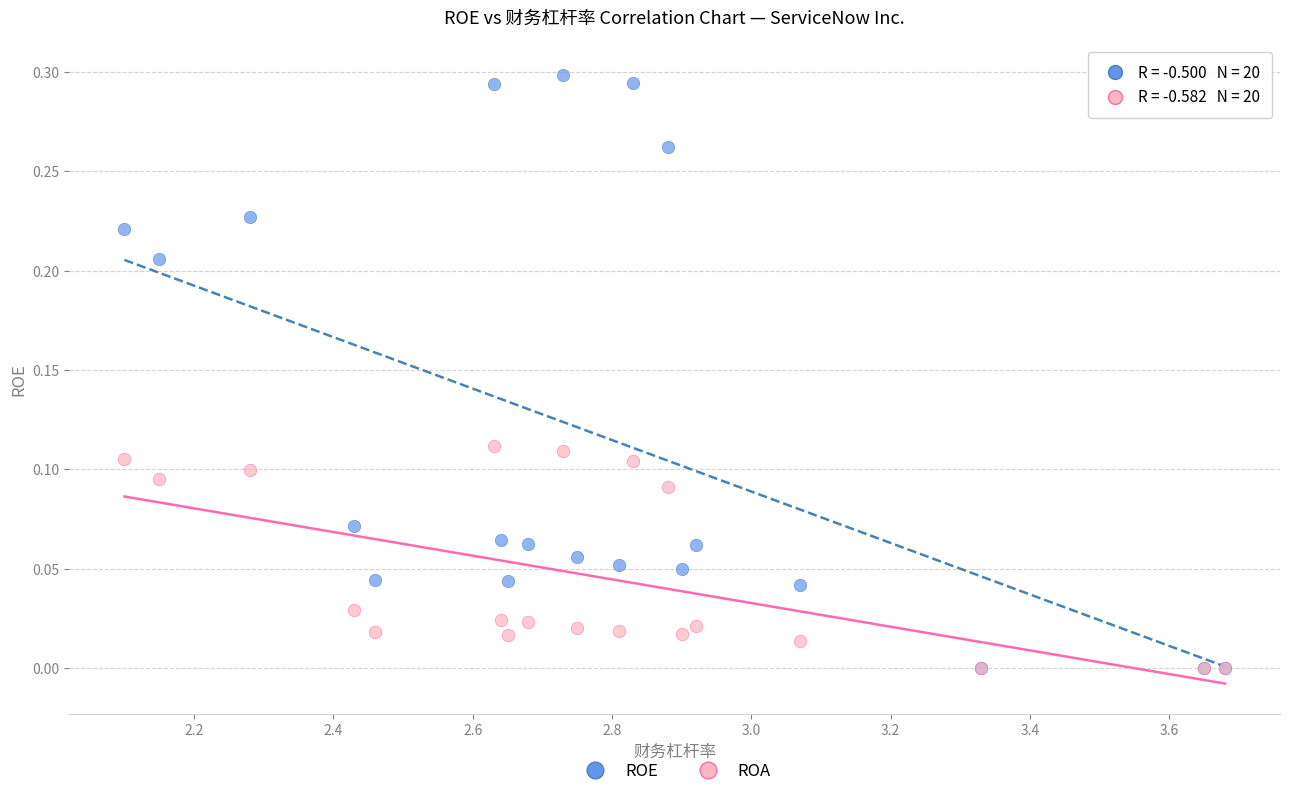

Which series has the widest spread of Y values?

ROE